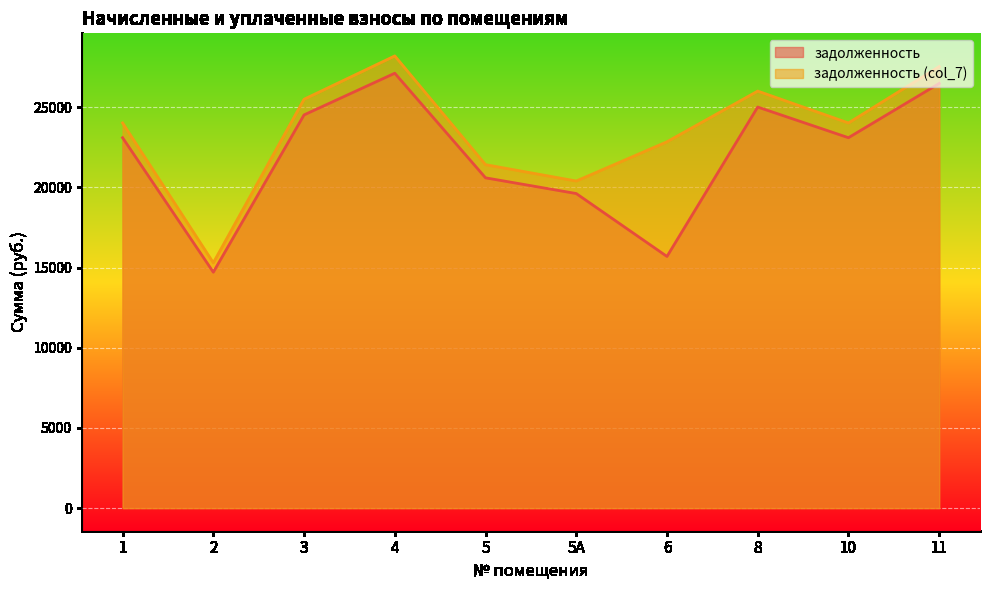

What are all the series names shown in the legend?

задолженность, задолженность (col_7)